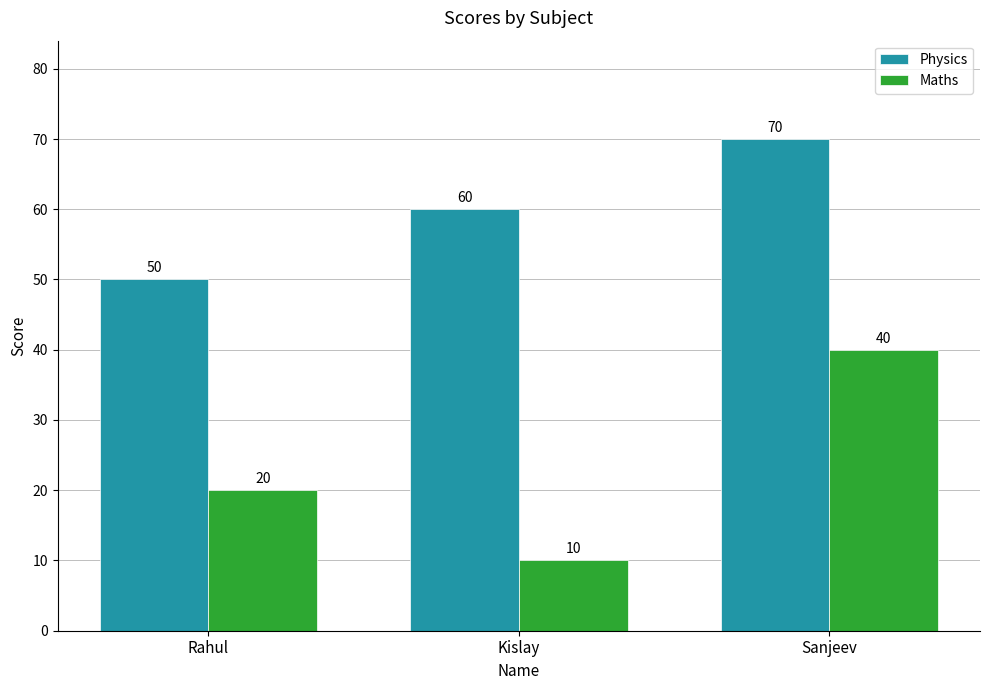

What is the difference between the maximum and second lowest values in the Physics series?

10